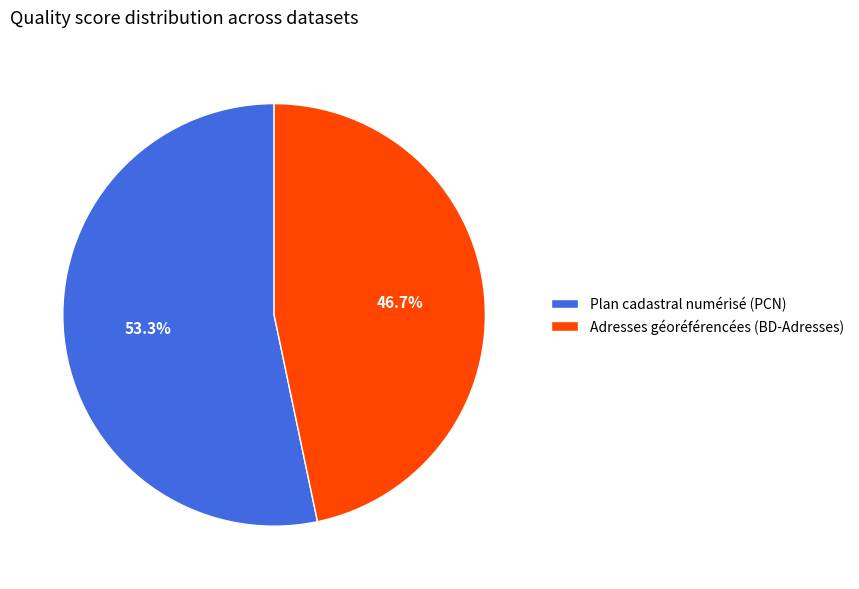

Which slice is the largest?

Plan cadastral numérisé (PCN)